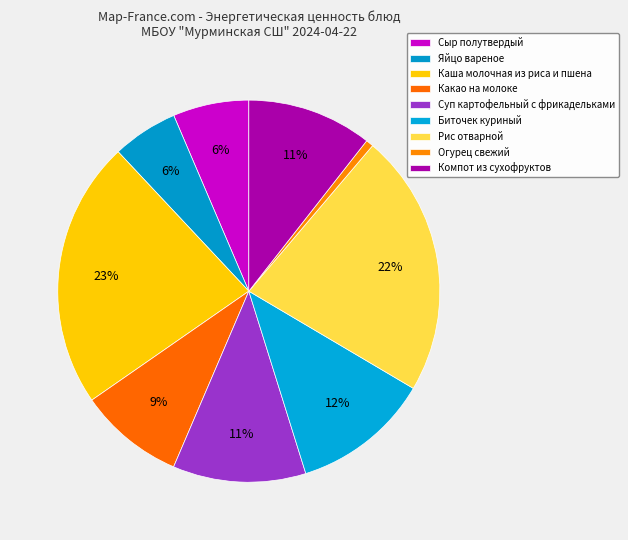

How many slices are in this pie chart?

9